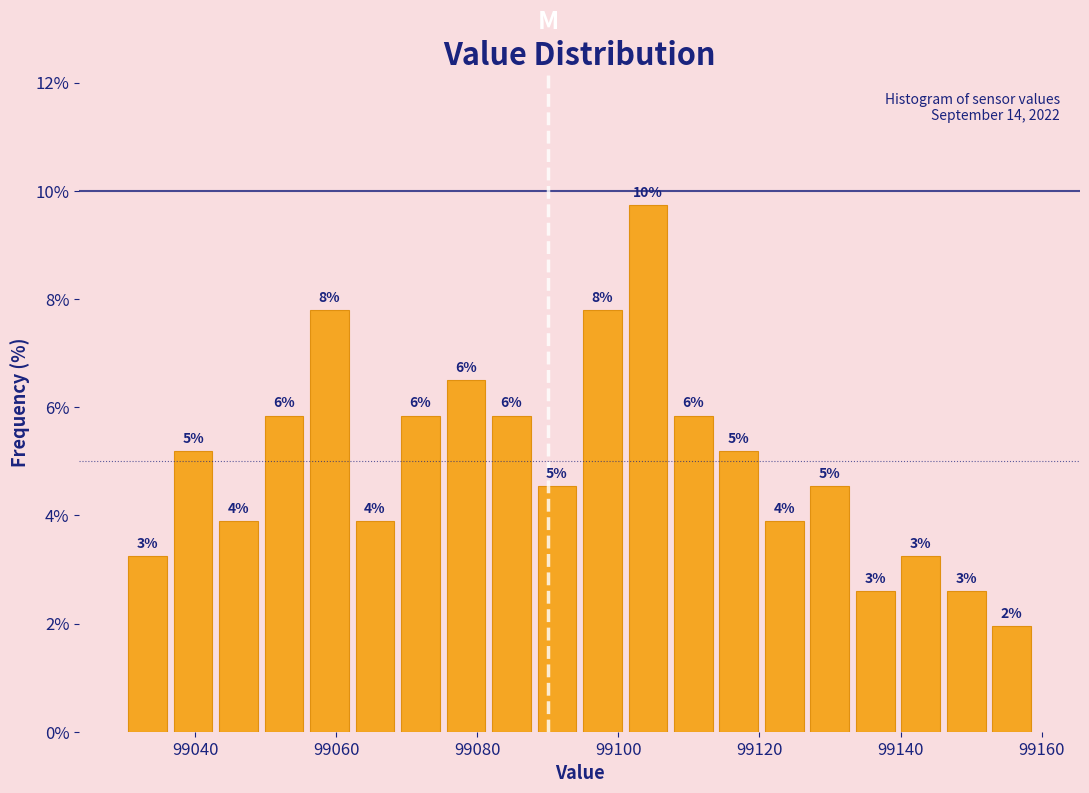

Around what value on the x-axis is the tallest bar? Give the approximate position of its centre, as read against the axis.

99104